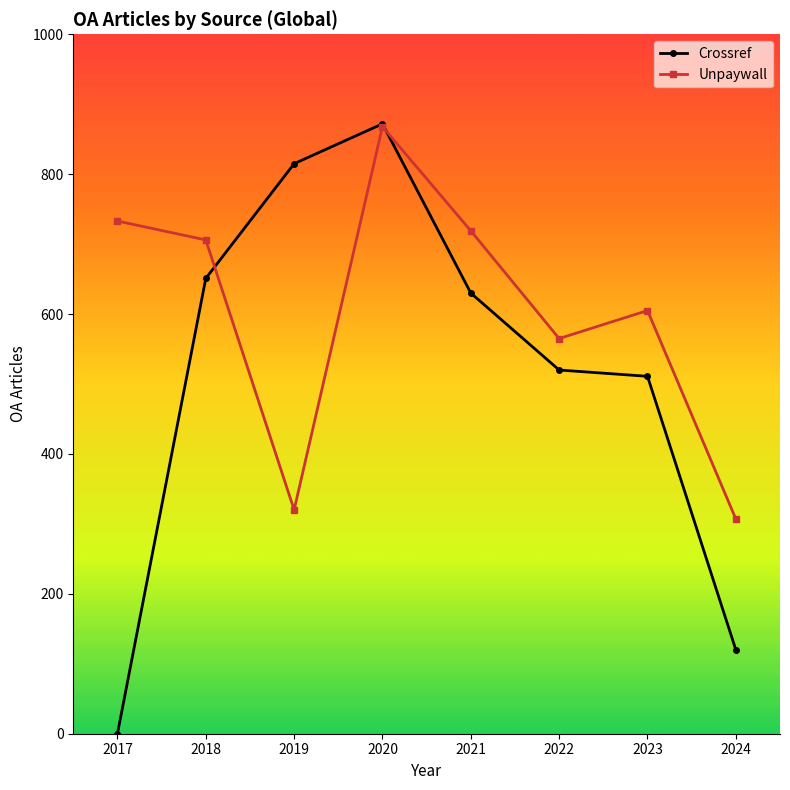

List the labels in order of Crossref value, smallest first.

2017, 2024, 2023, 2022, 2021, 2018, 2019, 2020